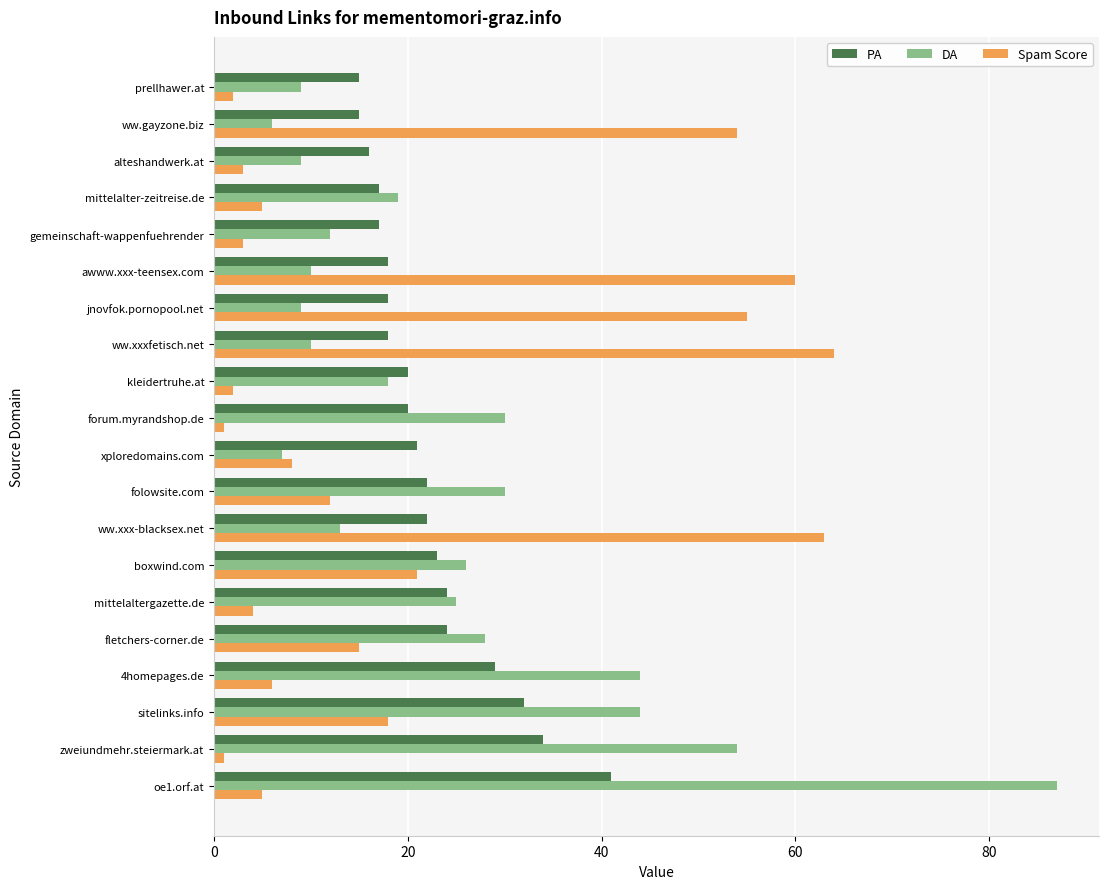

What is the total value across all series at mittelaltergazette.de?

53